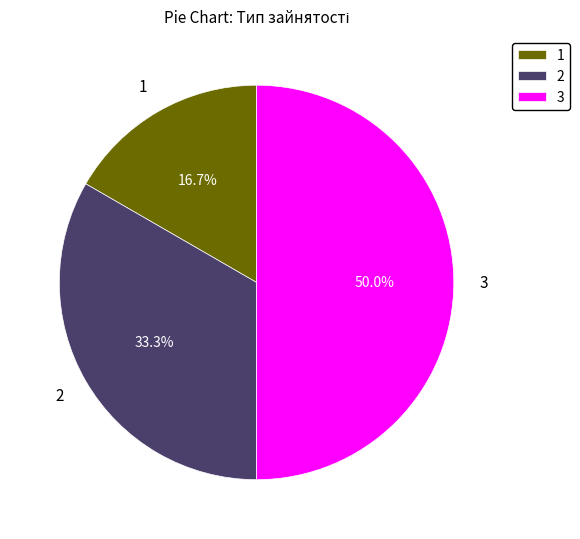

Rank the categories by value from highest to lowest.

3, 2, 1